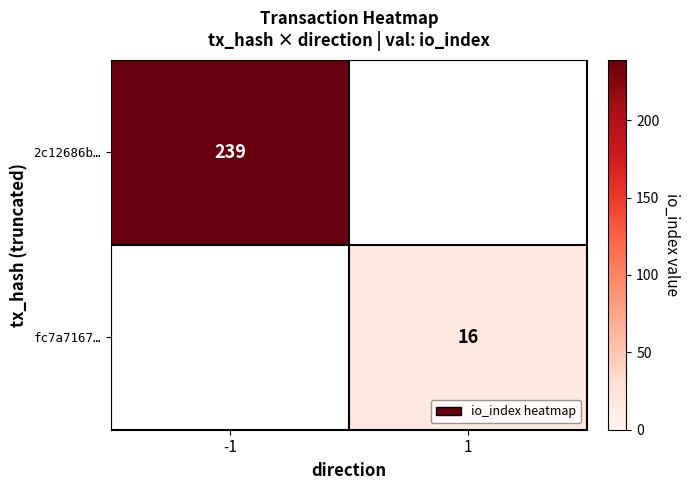

True or false: 2c12686b… has a value of 239 at -1.

True